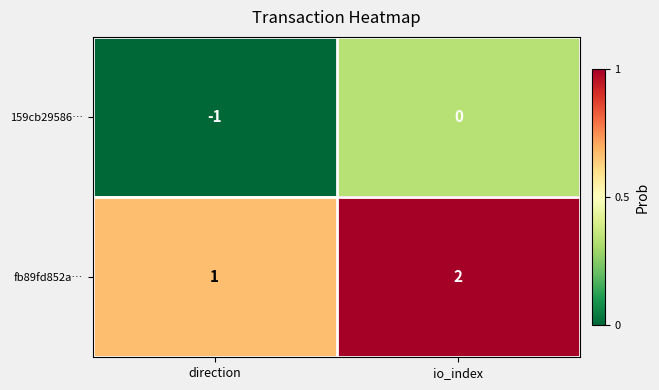

How many data points in fb89fd852a… are less than 2?

1